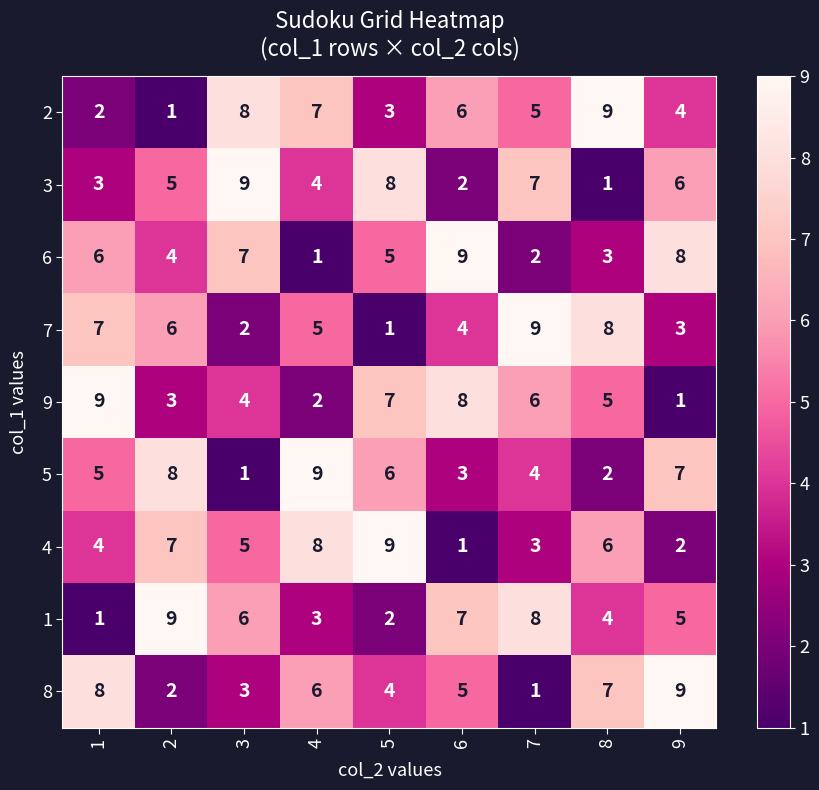

What is the highest value of the 7 series?

9